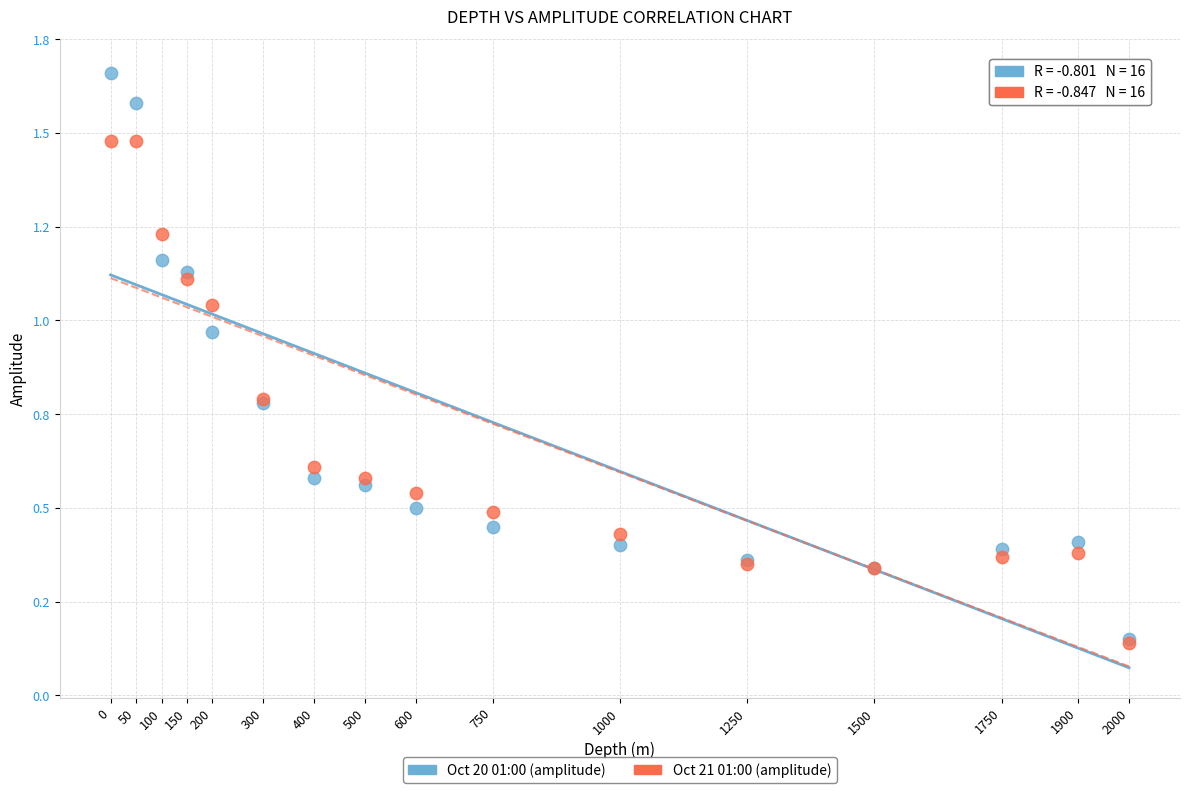

What are all the series names shown in the legend?

Oct 20 01:00 (amplitude), Oct 21 01:00 (amplitude)